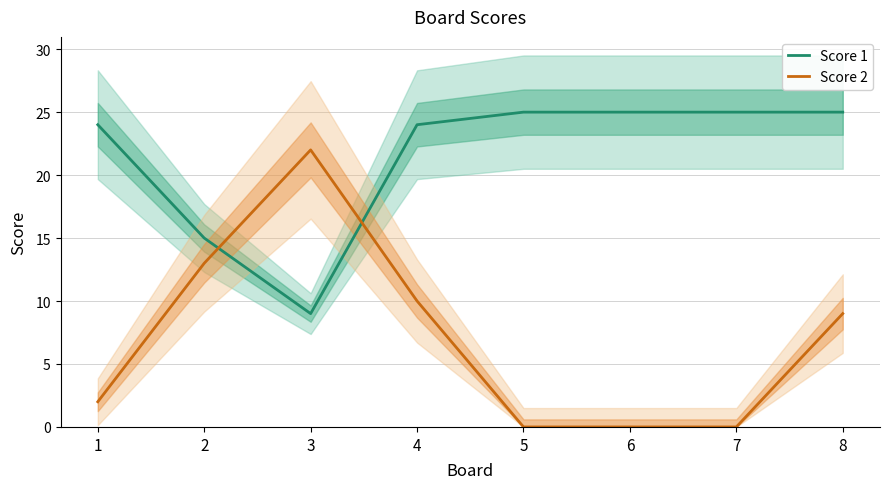

Which series changed the most between 1 and 5?

Score 2